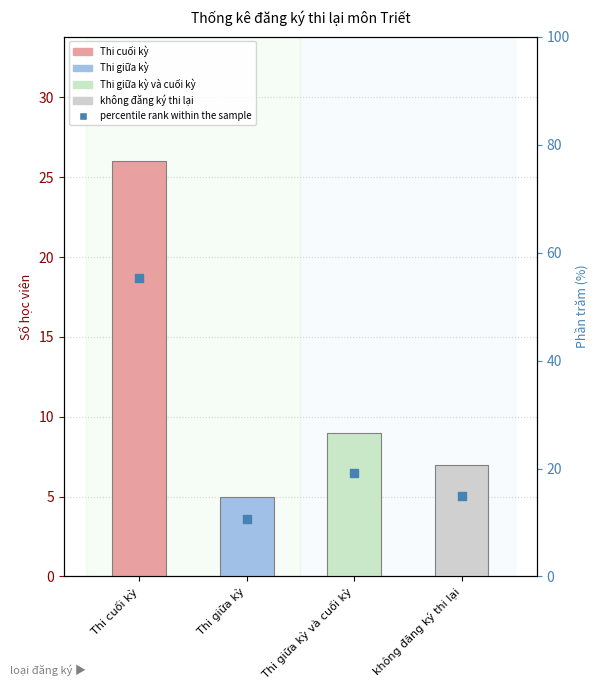

Which has a higher value, Thi cuối kỳ or Thi giữa kỳ?

Thi cuối kỳ